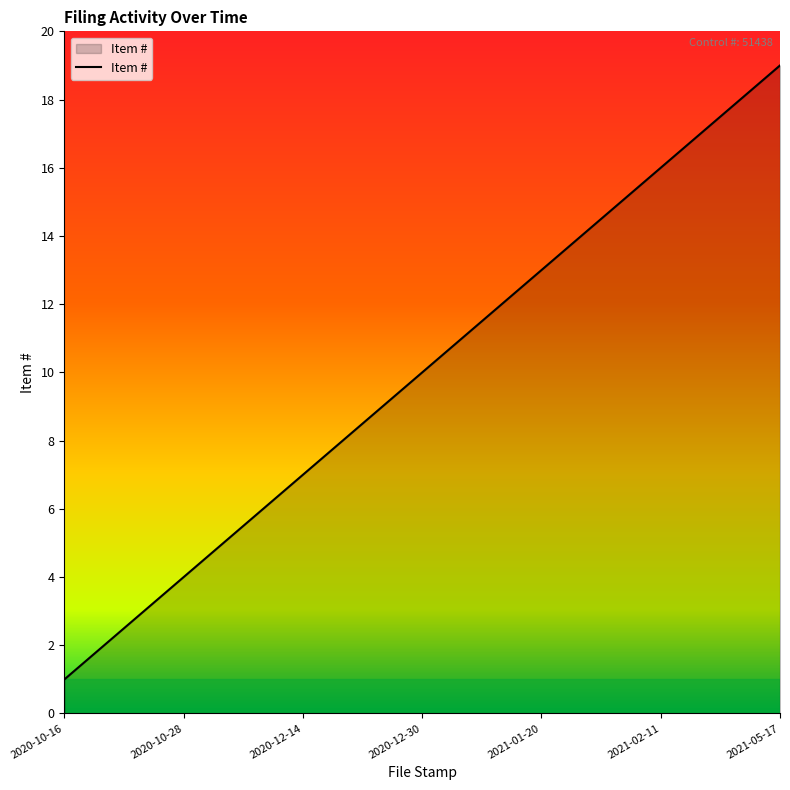

What is the greatest value displayed?

19